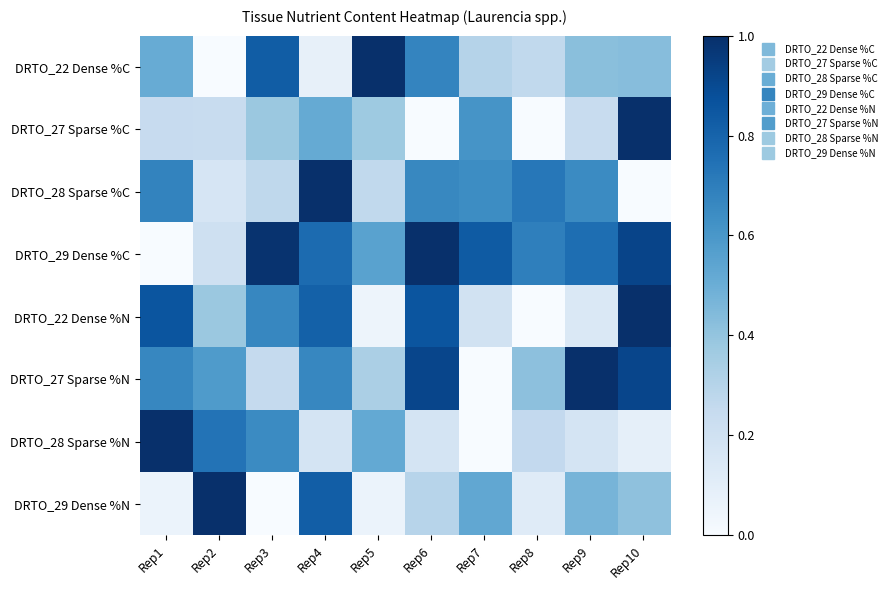

Rank the series by their maximum value, from lowest to highest.

DRTO_22 Dense %C, DRTO_27 Sparse %C, DRTO_28 Sparse %C, DRTO_29 Dense %C, DRTO_22 Dense %N, DRTO_27 Sparse %N, DRTO_28 Sparse %N, DRTO_29 Dense %N